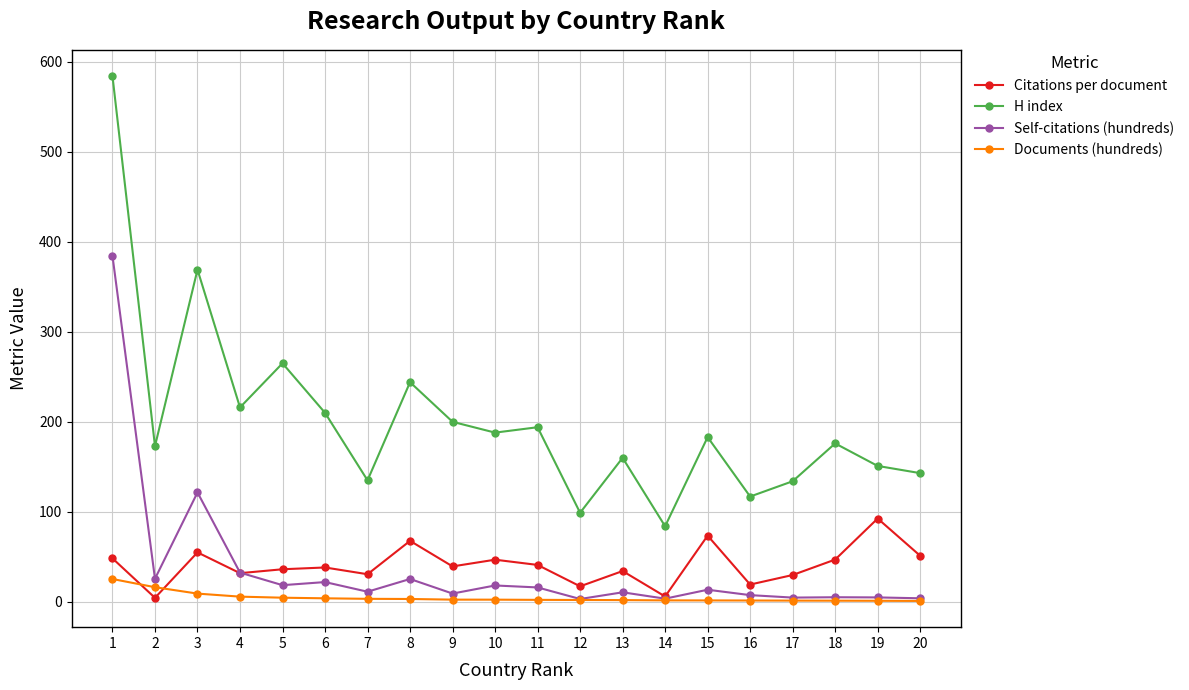

True or false: H index and Documents (hundreds) cross at least once.

False